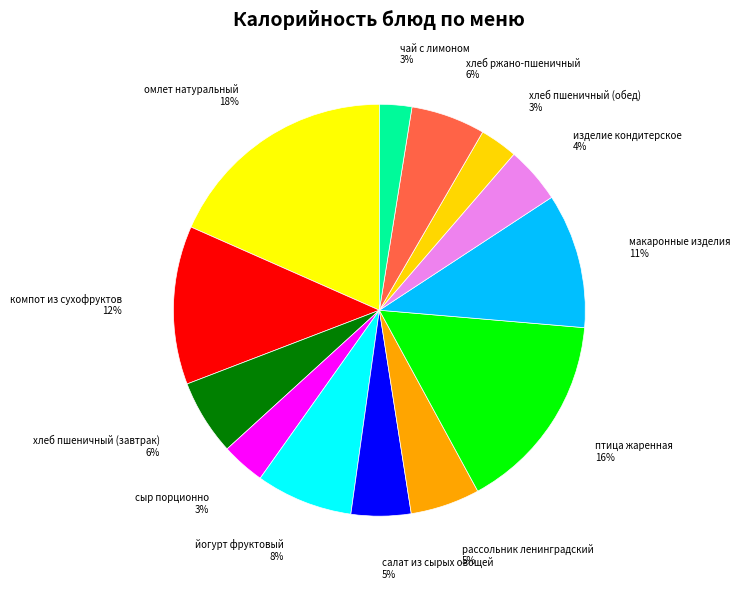

Which category has the biggest portion of the pie?

омлет натуральный